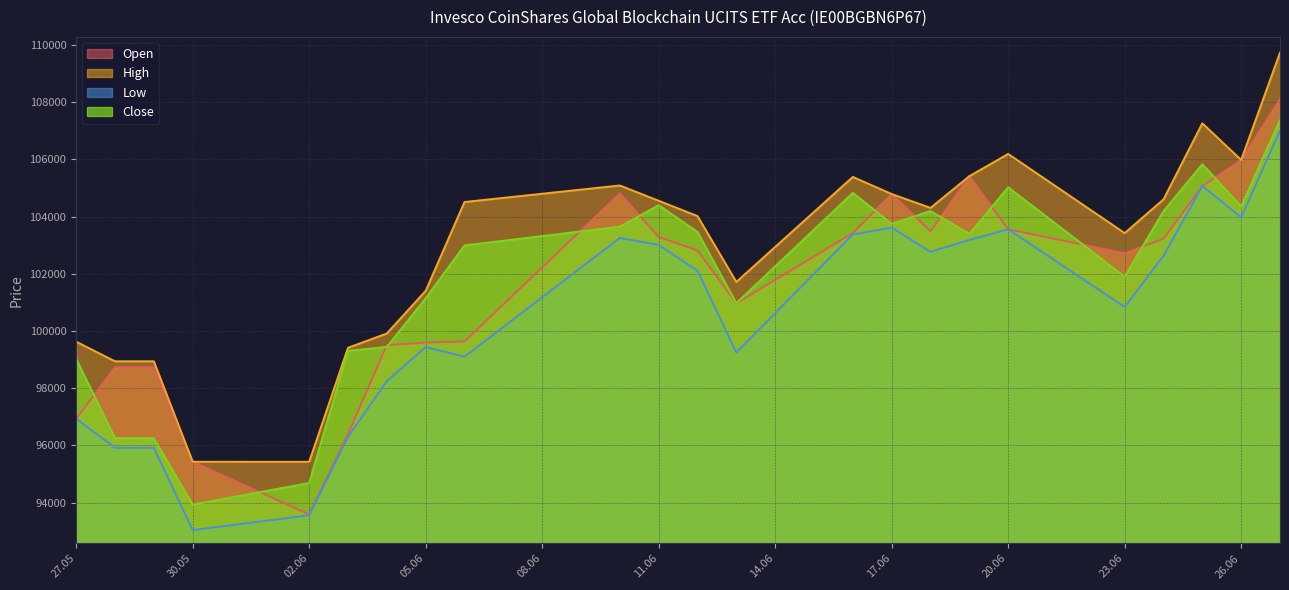

What is the spread (max minus min) of values at 27.05?

2693